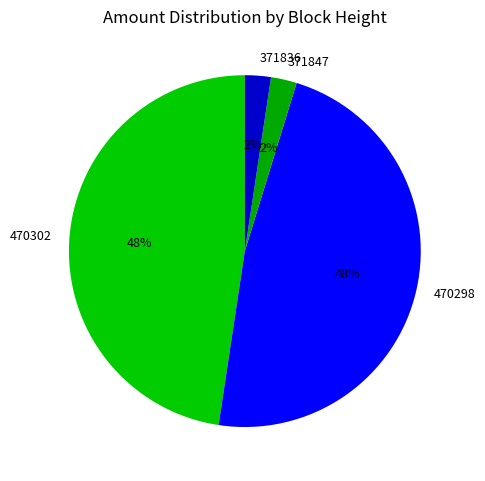

Does any single category account for the majority?

No